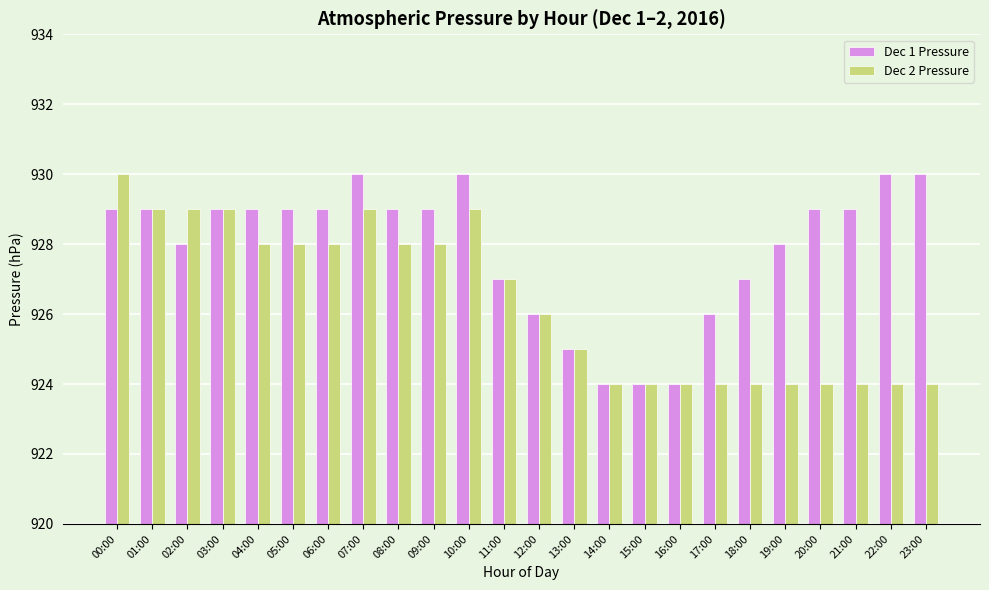

What is the total value across all series at 10:00?

1859